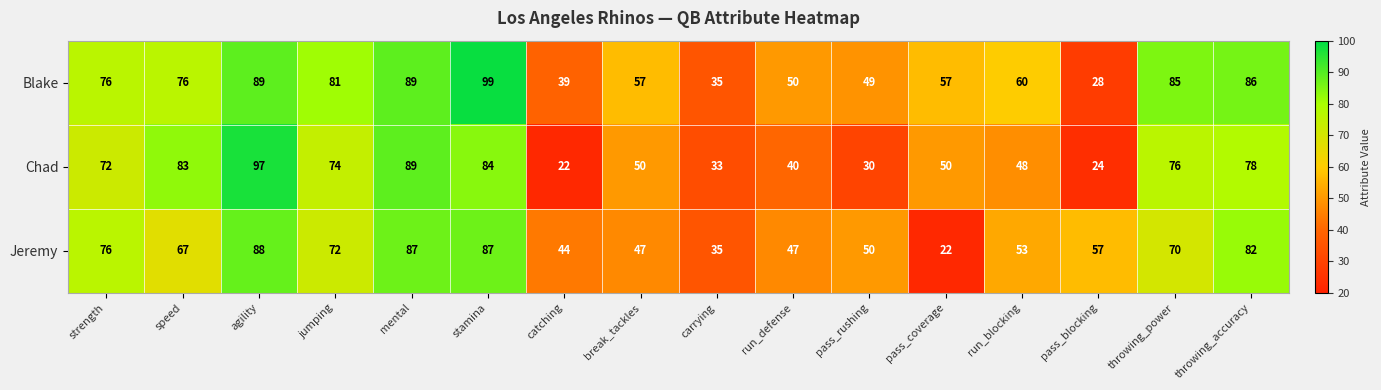

What is the total value across all series at jumping?

227